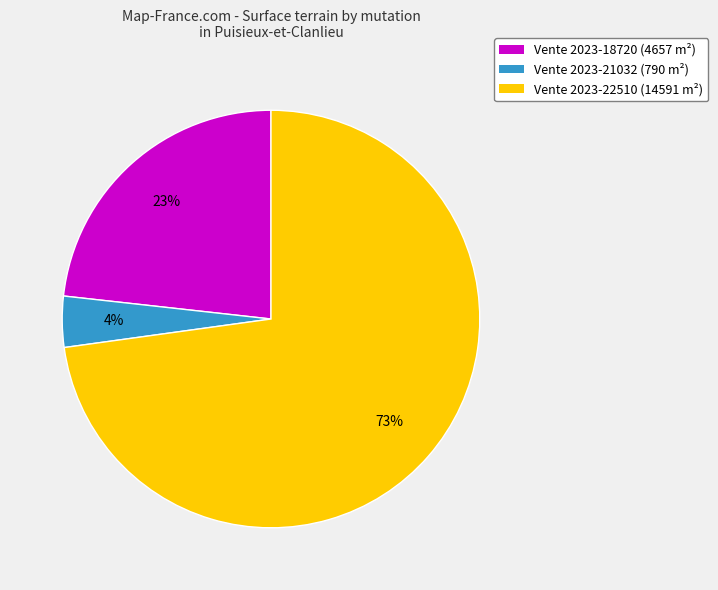

Does any single category account for the majority?

Yes